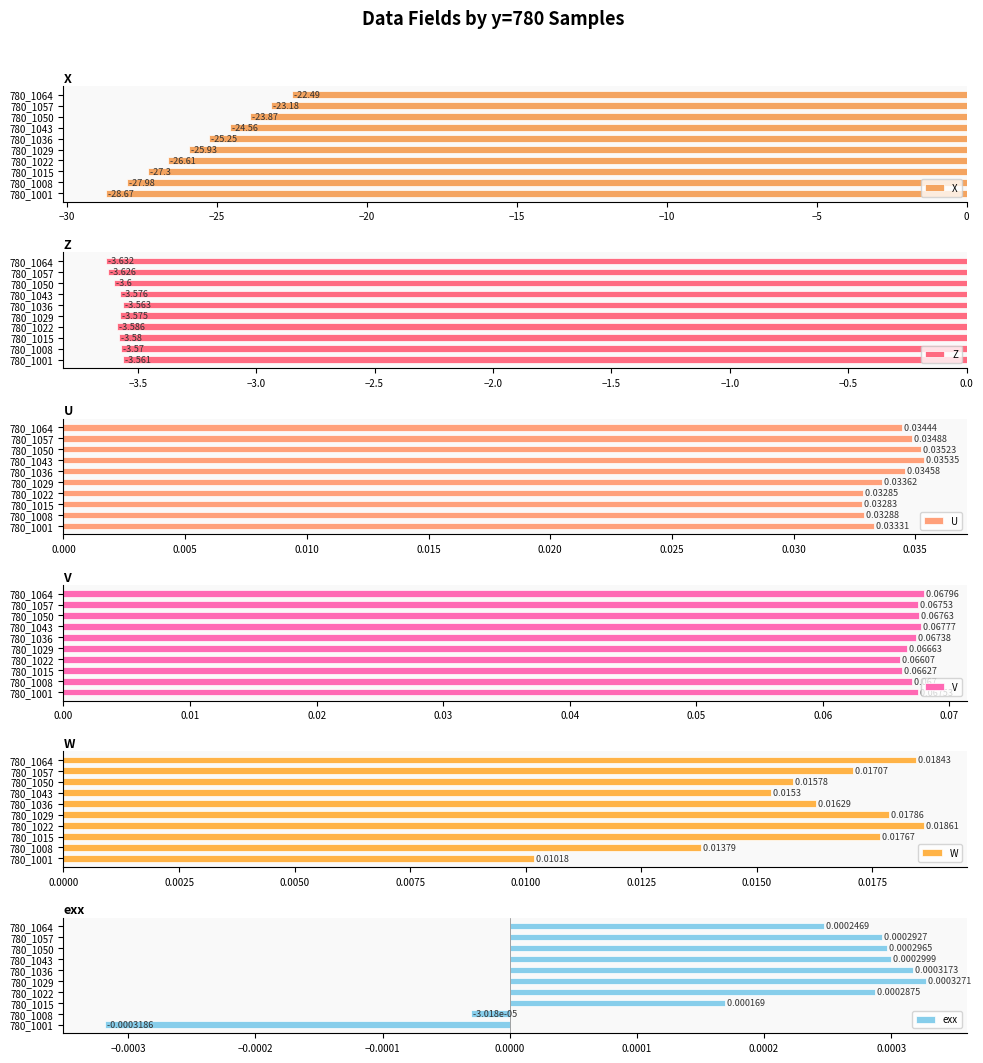

List the labels in order of X value, largest first.

780_1064, 780_1057, 780_1050, 780_1043, 780_1036, 780_1029, 780_1022, 780_1015, 780_1008, 780_1001